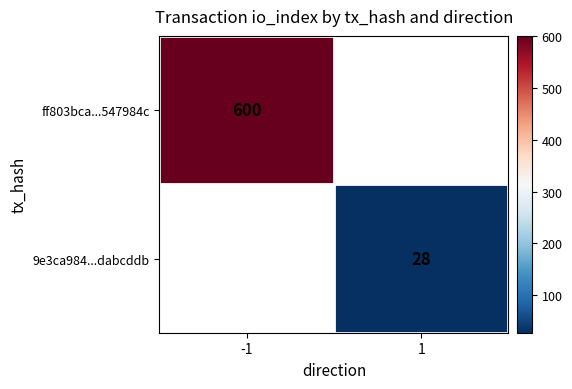

True or false: ff803bca...547984c has a value of 600 at -1.

True